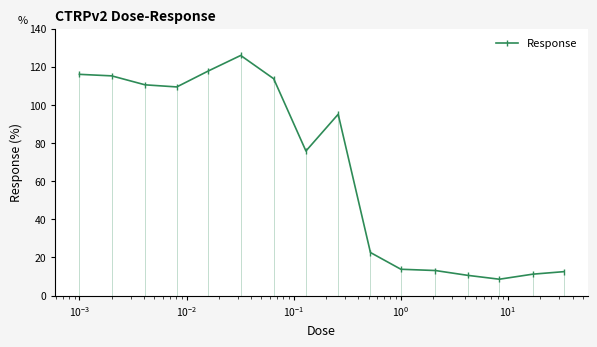

Reading right to left, what are all the values shown in this chart?

12.6	11.2	8.6	10.6	13.2	13.8	22.6	95.1	75.8	113.7	125.9	117.8	109.4	110.5	115.2	116.0